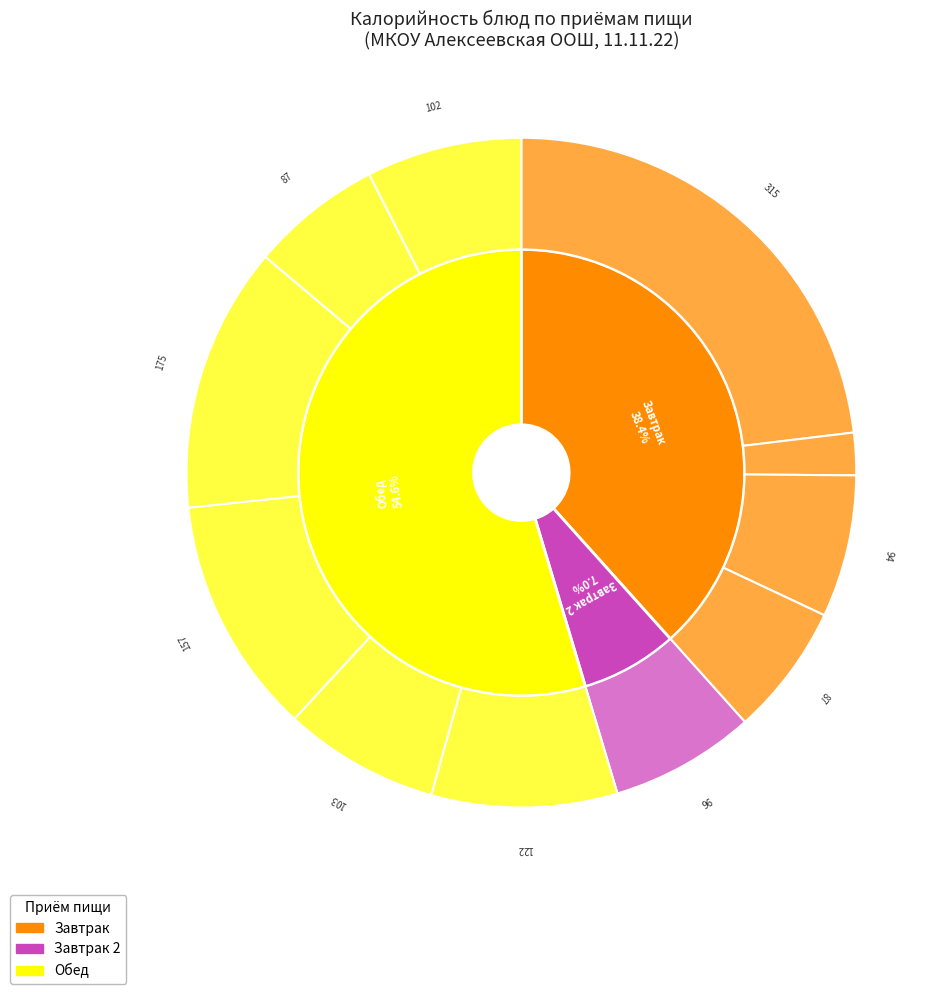

Which slice is the largest?

запеканка манная с грушей